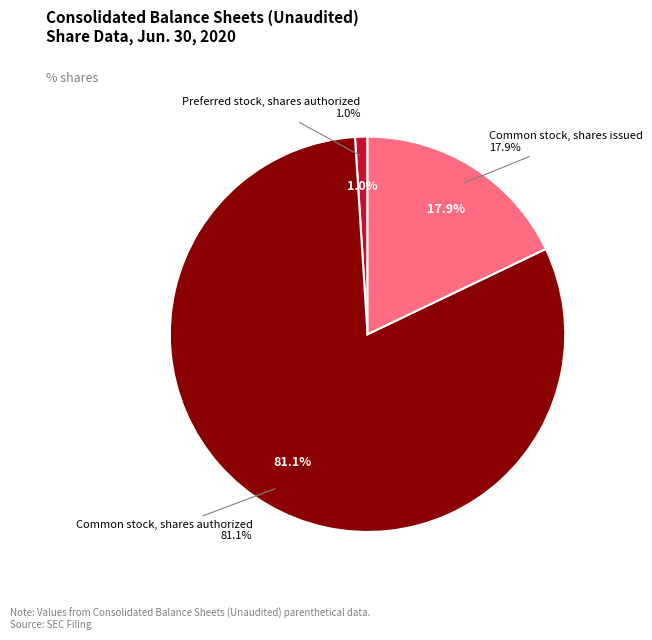

Is Preferred stock, shares authorized the majority of the pie?

No